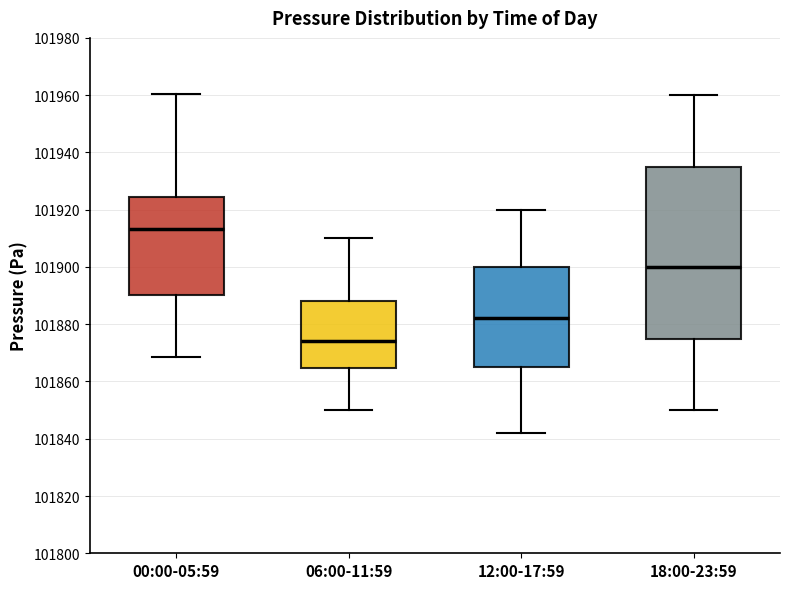

Reading left to right, read every box against the y-axis: the position of its median line, the range the box covers, and the ends of its whiskers. The values are not printed on the chart, so give them approximately, as read against the axis.

00:00-05:59: median 101914, box 101890 to 101924, whiskers 101868 to 101960
06:00-11:59: median 101874, box 101864 to 101888, whiskers 101850 to 101910
12:00-17:59: median 101882, box 101866 to 101900, whiskers 101842 to 101920
18:00-23:59: median 101900, box 101876 to 101936, whiskers 101850 to 101960